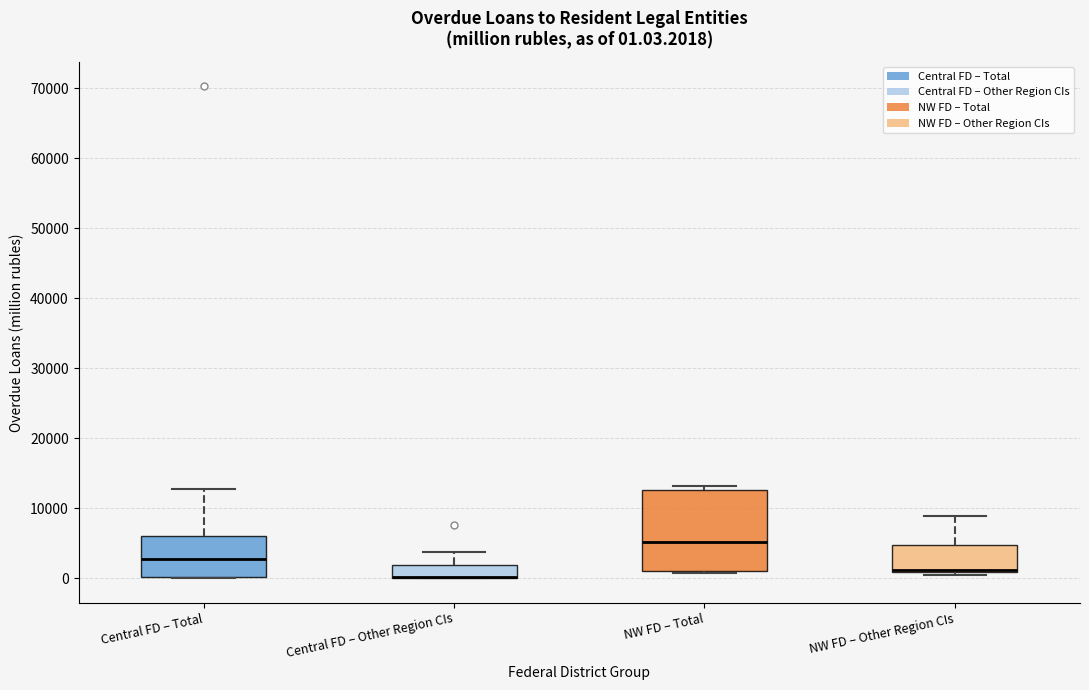

Which box is the tallest, from its lower edge to its upper edge?

NW FD – Total